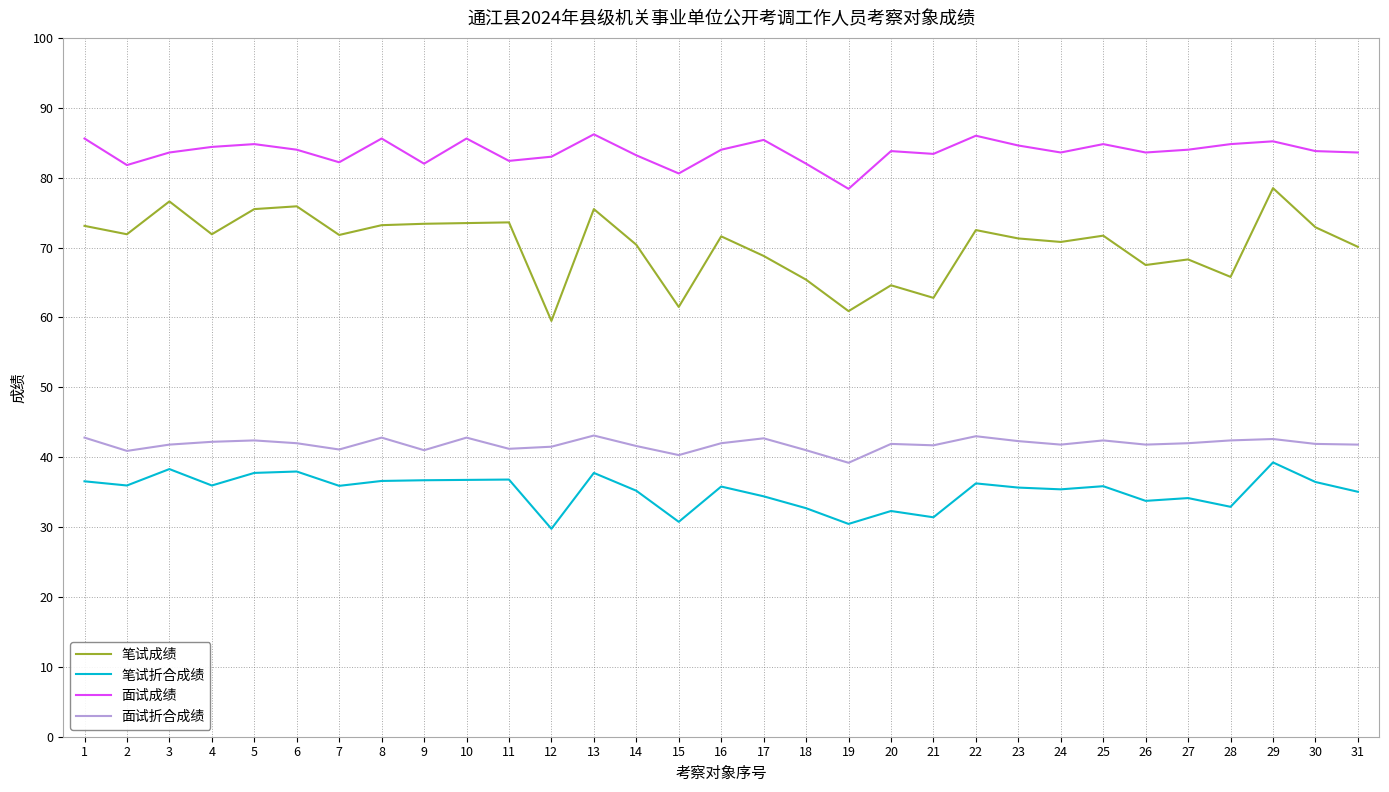

Read the 面试成绩 value at 9.

82.0